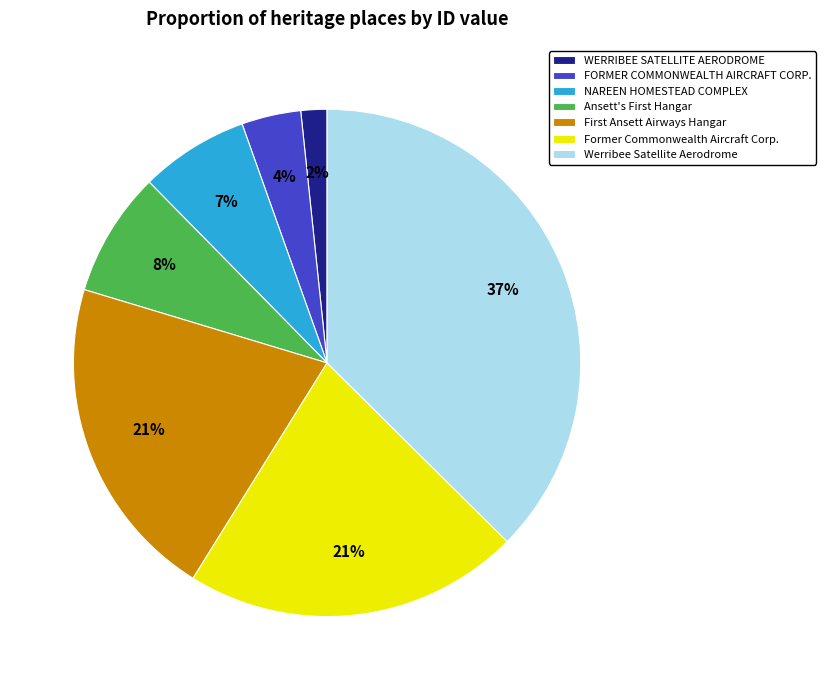

Which category has the smallest portion of the pie?

WERRIBEE SATELLITE AERODROME